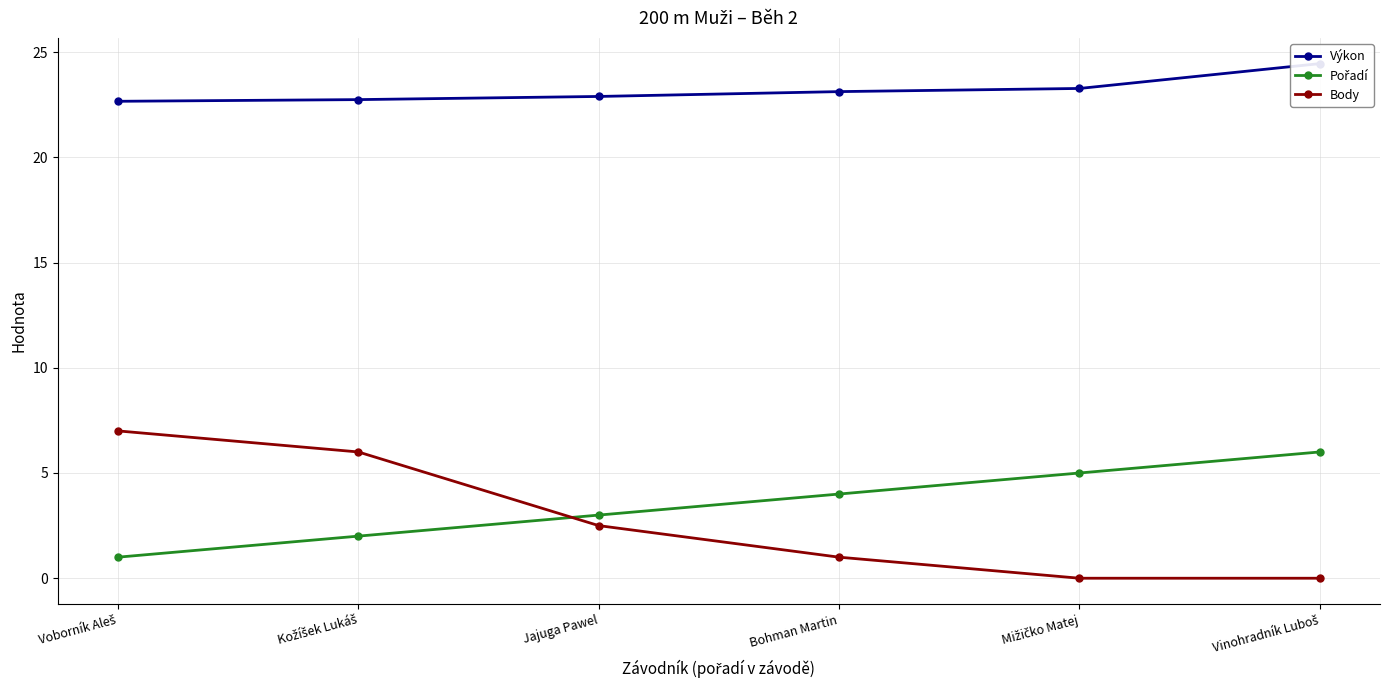

Rank the categories by Pořadí value from lowest to highest.

Voborník Aleš, Kožíšek Lukáš, Jajuga Pawel, Bohman Martin, Mižičko Matej, Vinohradník Luboš